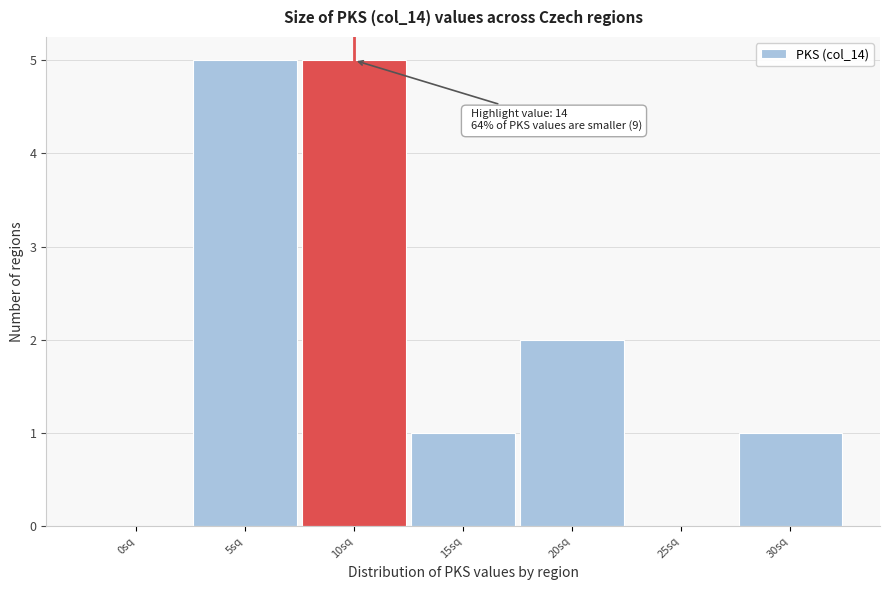

Reading left to right, what are all the values shown in this chart?

0sq=0	5sq=5	10sq=5	15sq=1	20sq=2	25sq=0	30sq=1